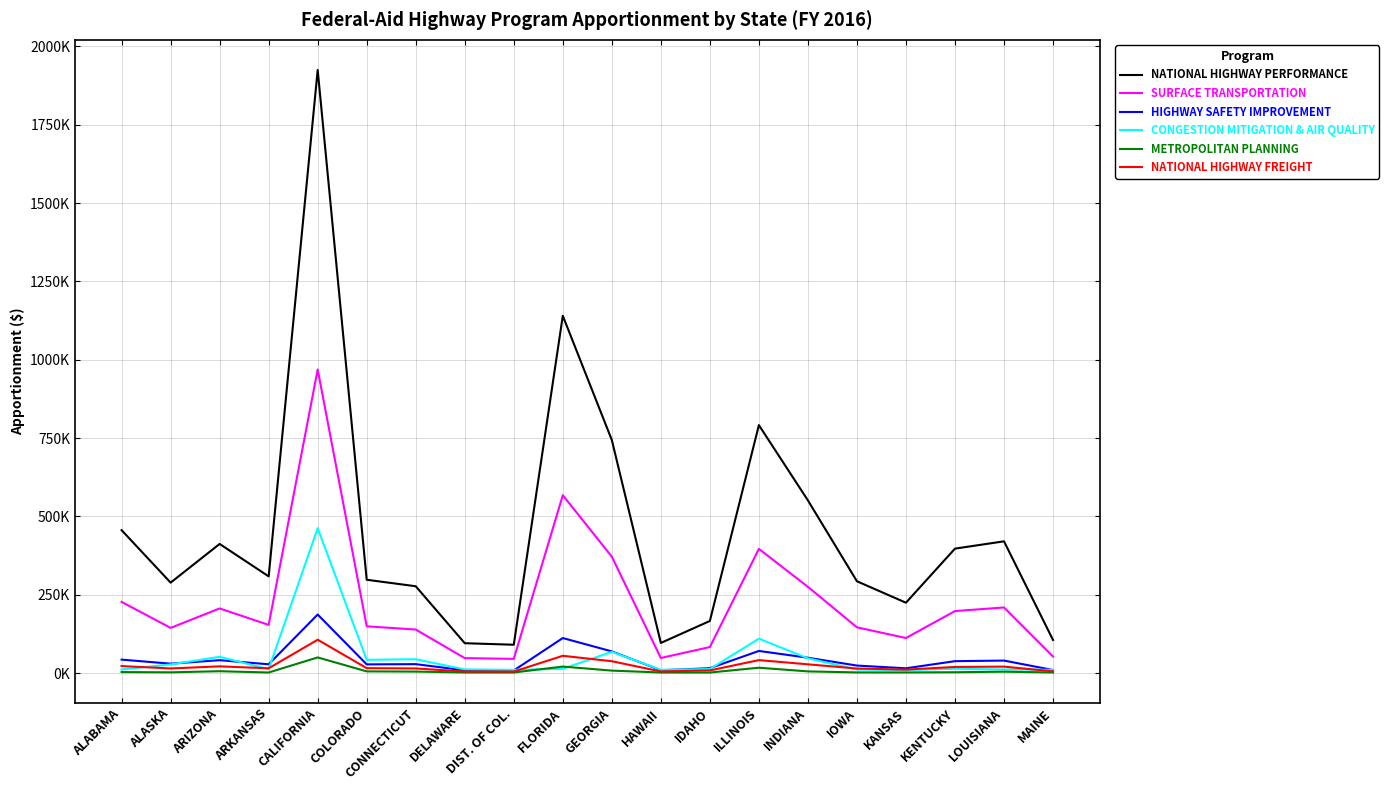

At which label does SURFACE TRANSPORTATION reach its minimum?

DIST. OF COL.